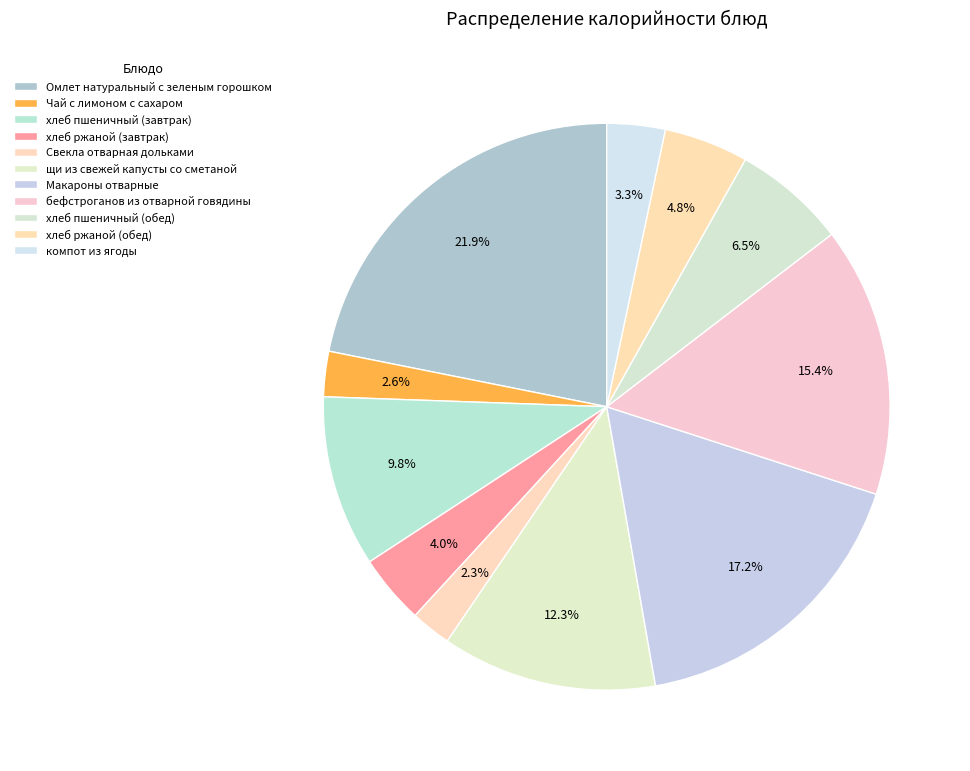

Which has a higher value, хлеб ржаной (обед) or Свекла отварная дольками?

хлеб ржаной (обед)